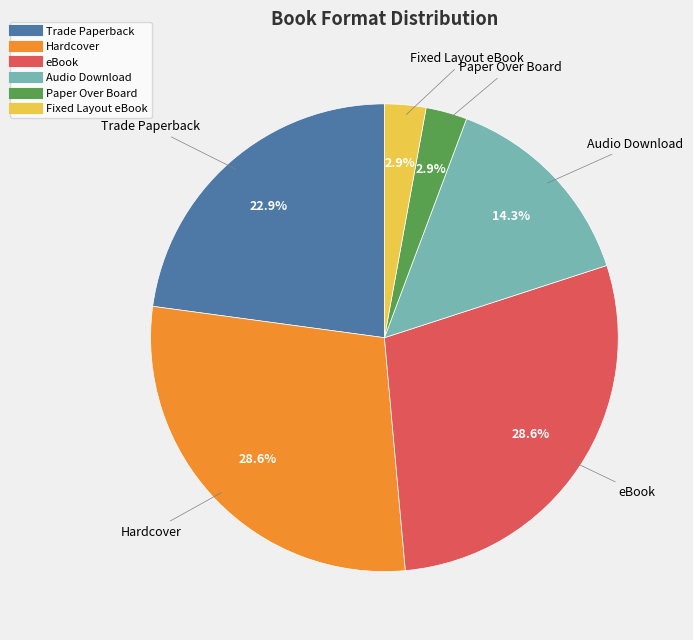

Does Paper Over Board account for over 50% of the chart?

No